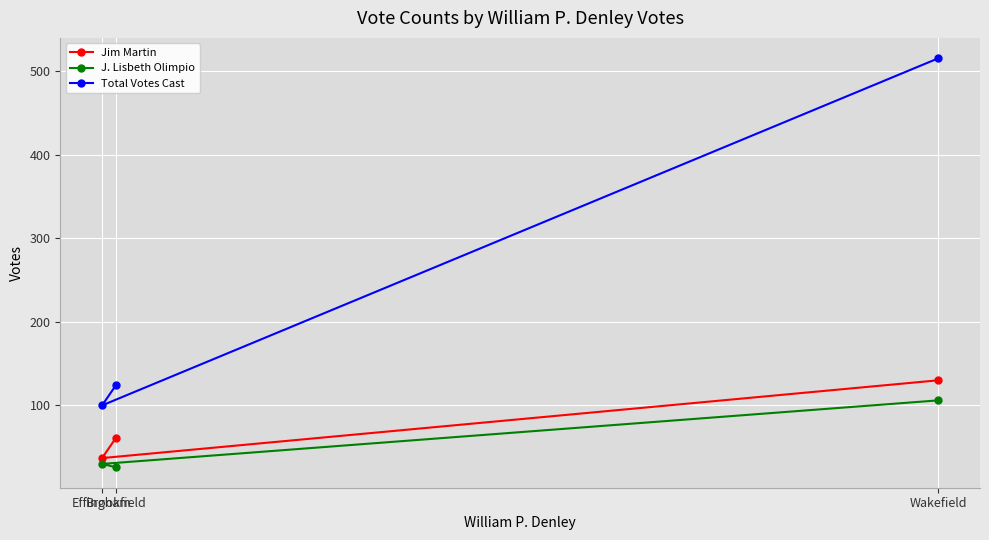

Rank the categories by J. Lisbeth Olimpio value from highest to lowest.

Wakefield, Effingham, Brookfield